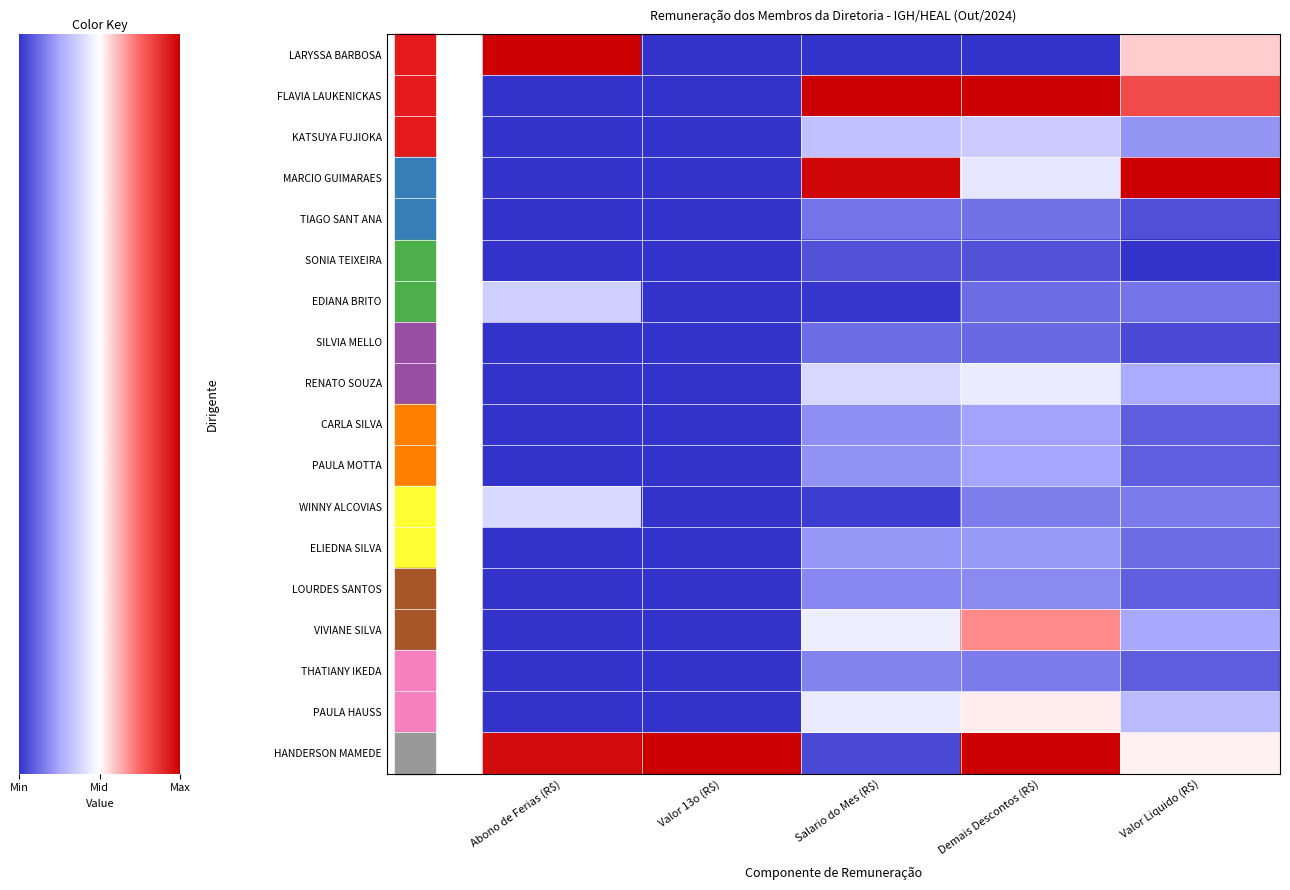

How many data points does each series have?

5